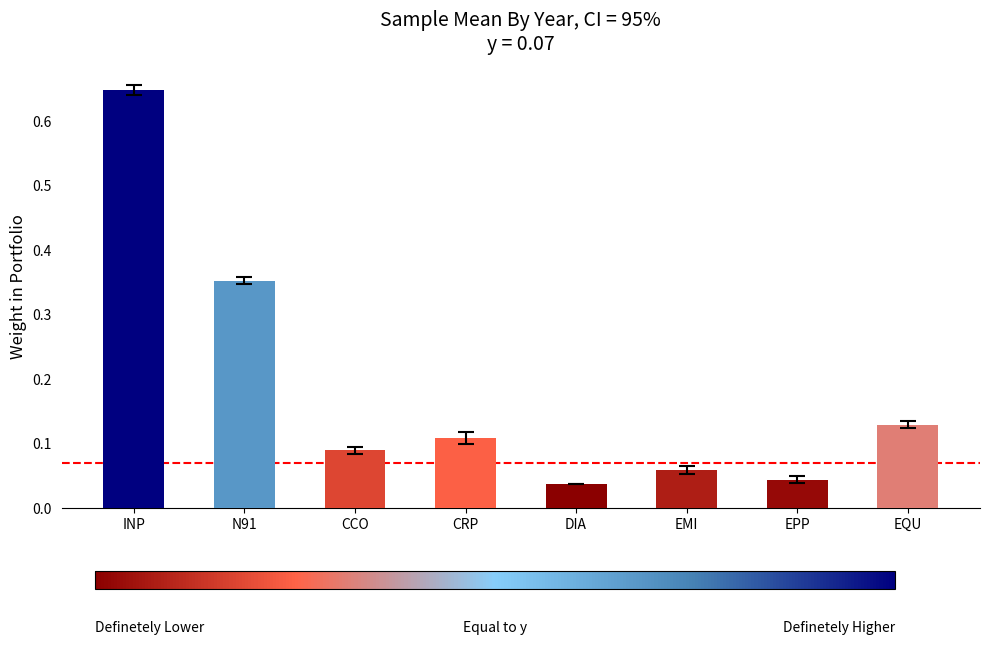

Rank the categories by value from highest to lowest.

INP, N91, EQU, CRP, CCO, EMI, EPP, DIA